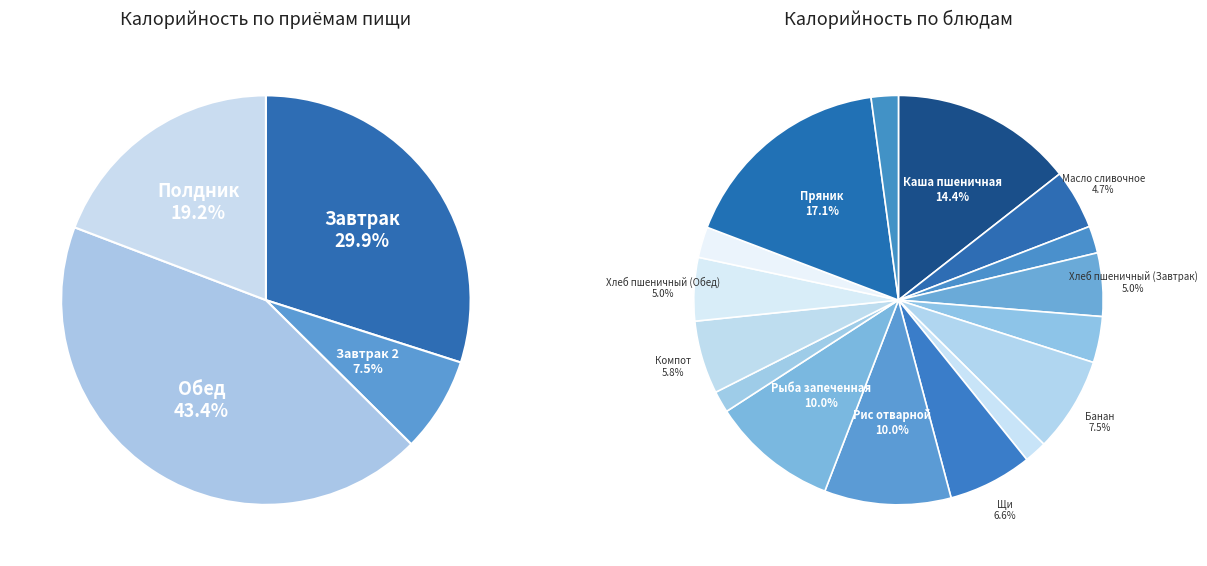

Is it true that Банан is 8% of the pie?

True